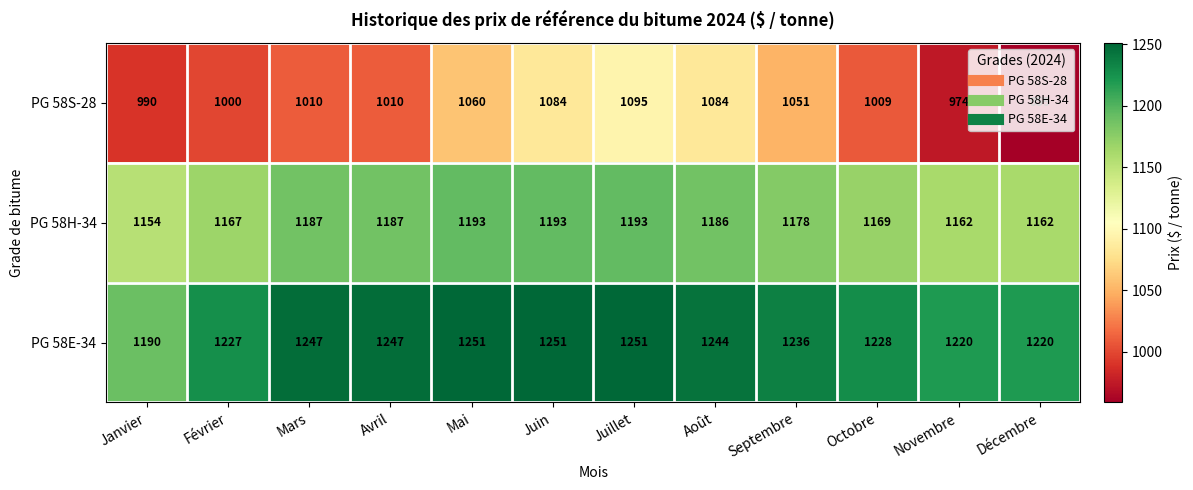

What is the average value of the PG 58E-34 series?

1234